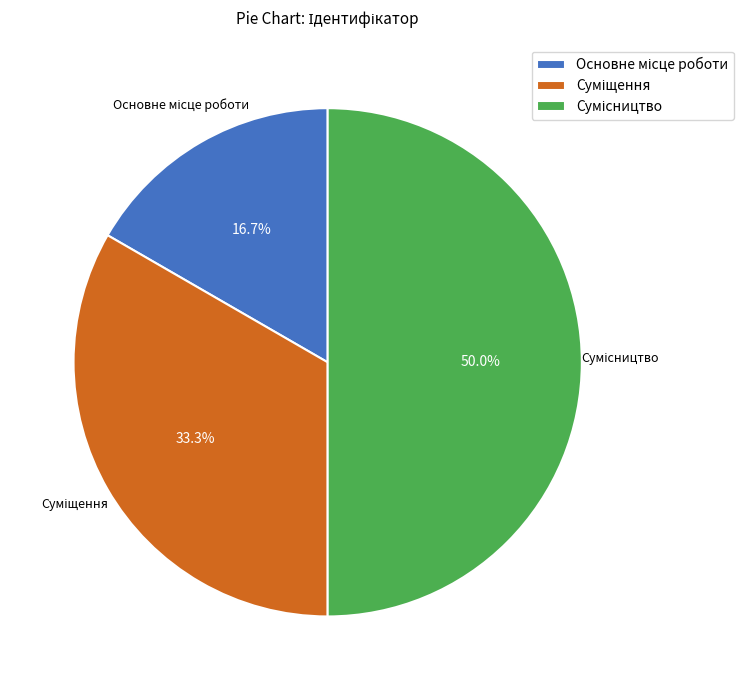

What is the change in value from Суміщення to Сумісництво?

+1